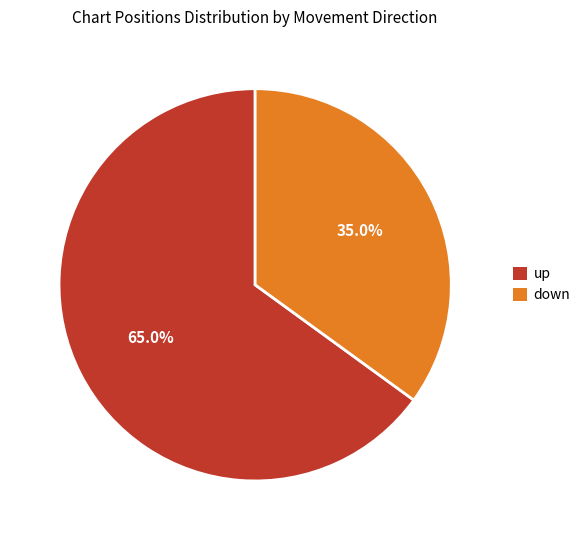

Combined, what portion of the pie is down and up?

100.0%